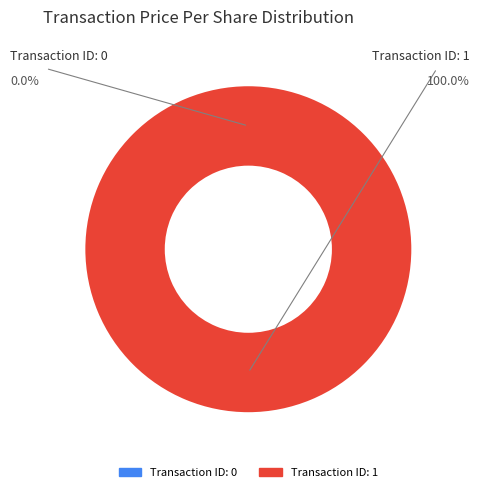

Is there a majority slice in this chart?

Yes